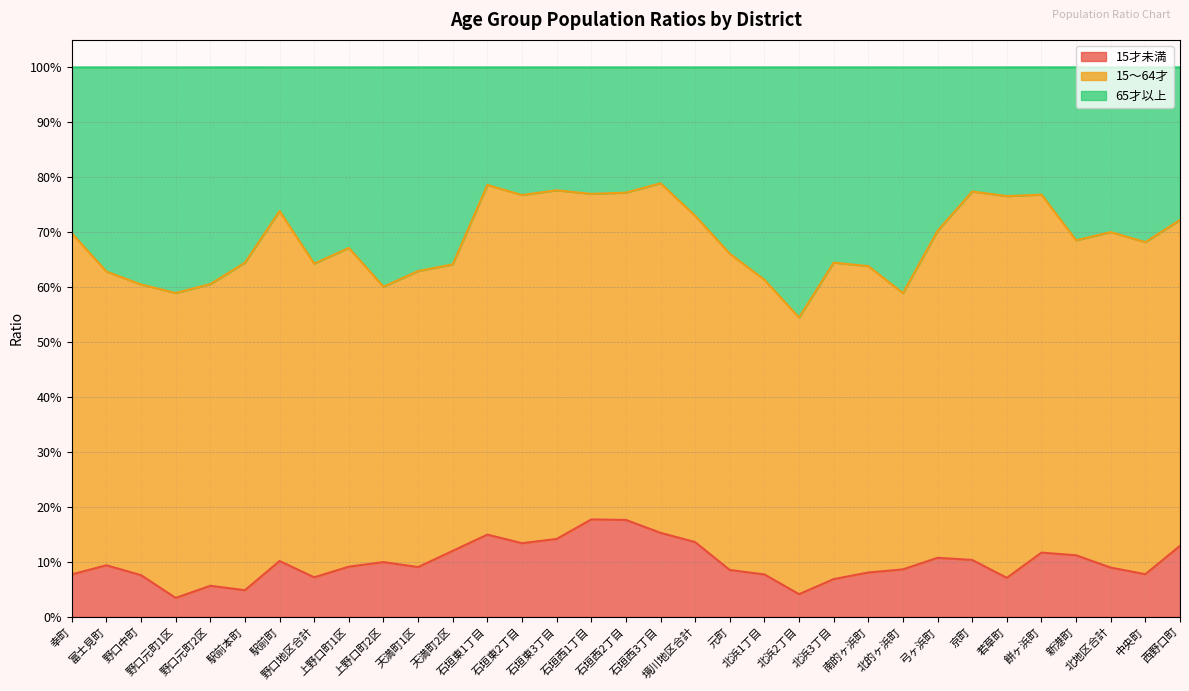

What is the greatest value displayed?

0.8